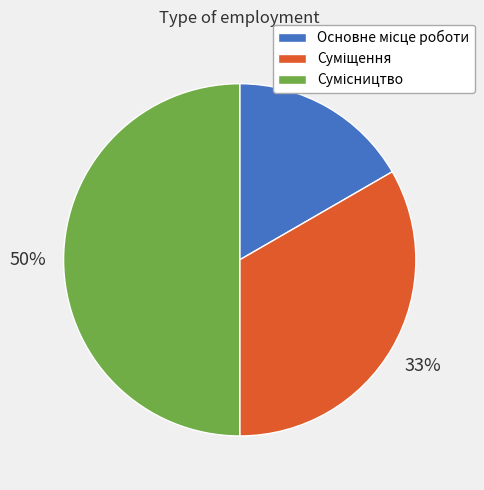

To the nearest percent, what is the difference between the largest and smallest slice percentages?

33%